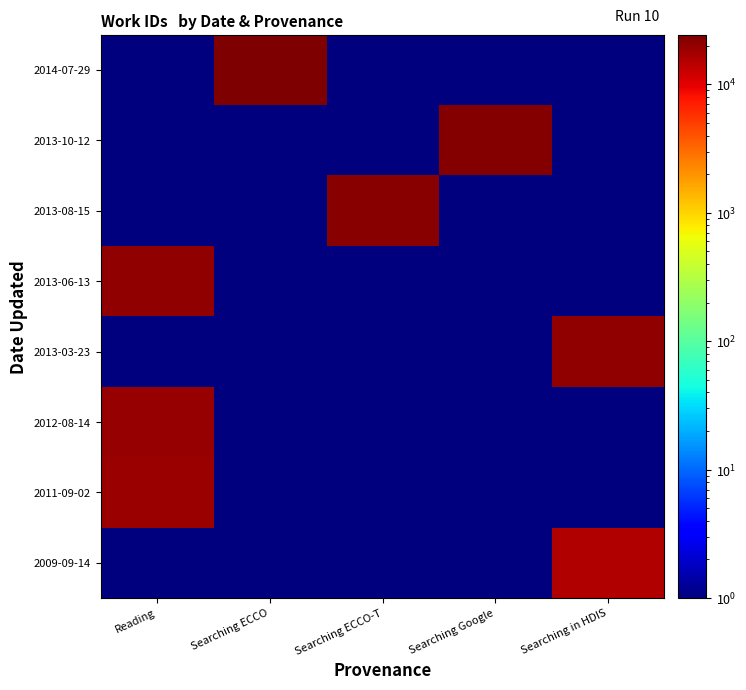

At how many categories does at least one series exceed 5648?

5